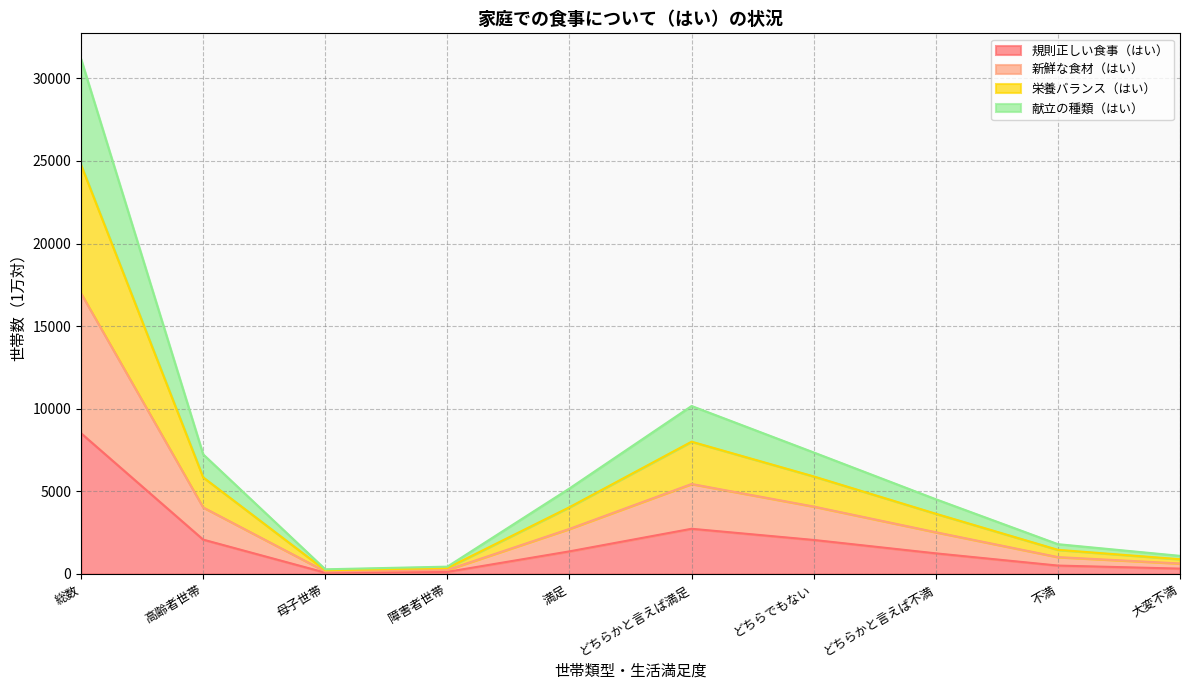

How many lines are shown in the chart?

4